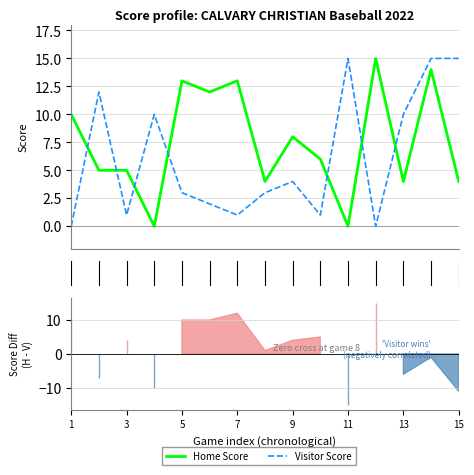

How many values in visitor_score are above zero?

13